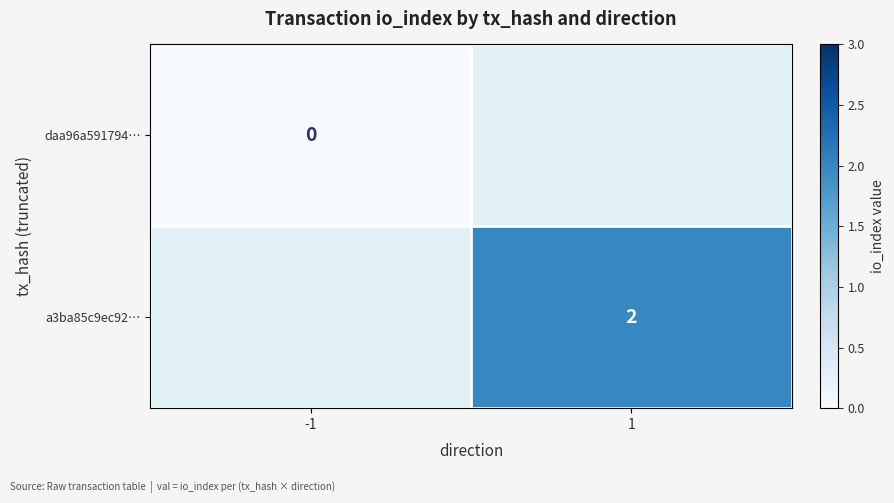

The value of a3ba85c9ec92… at 1 is 2. True or false?

True